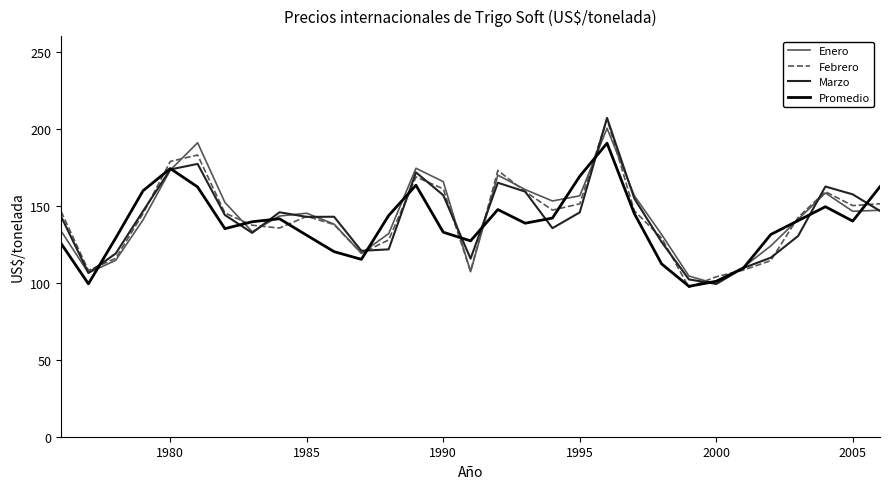

What is the greatest value displayed?

206.9